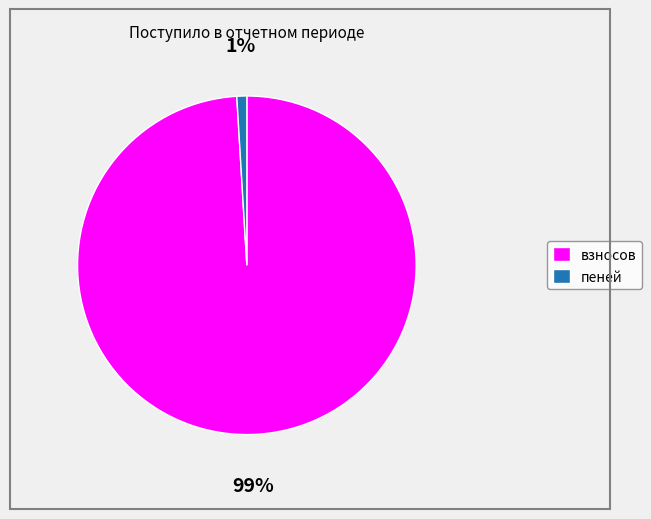

True or false: взносов accounts for 89% of the total.

False